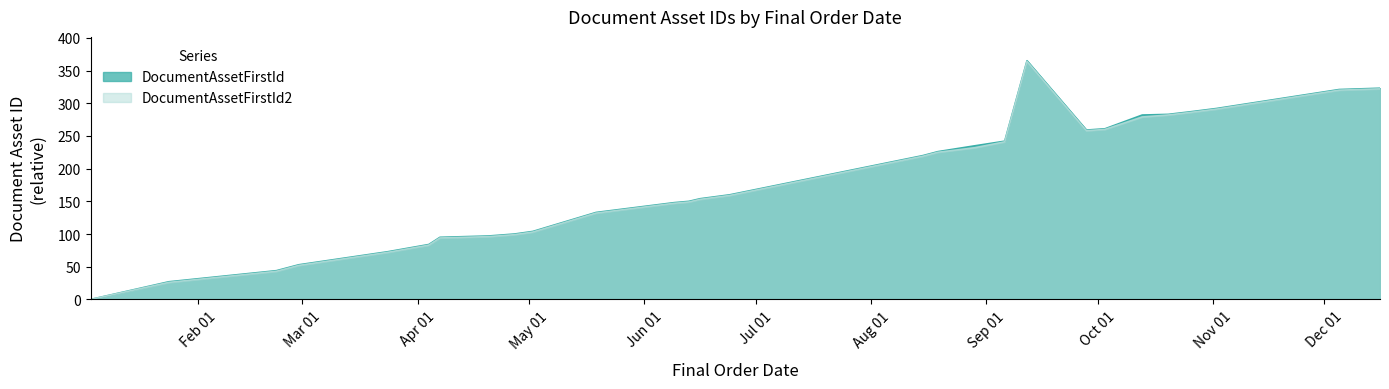

Is it true that DocumentAssetFirstId equals 220 at 08/15/2022?

True